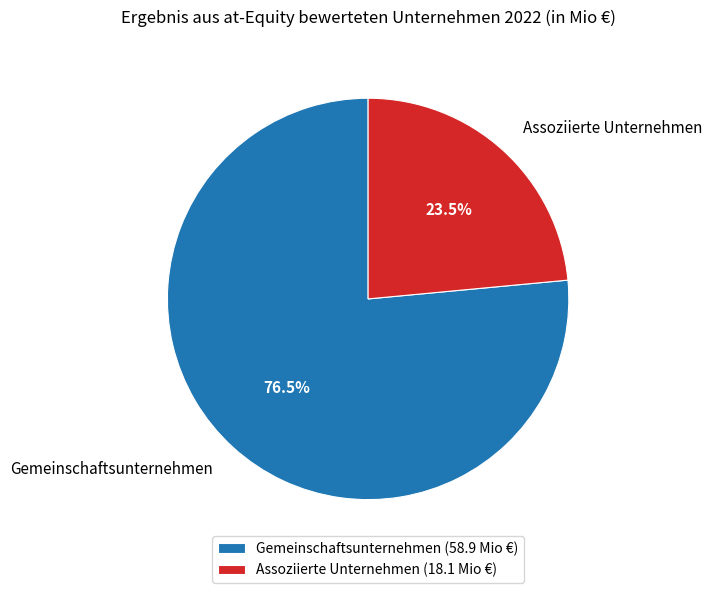

Does Assoziierte Unternehmen represent more than half of the total?

No